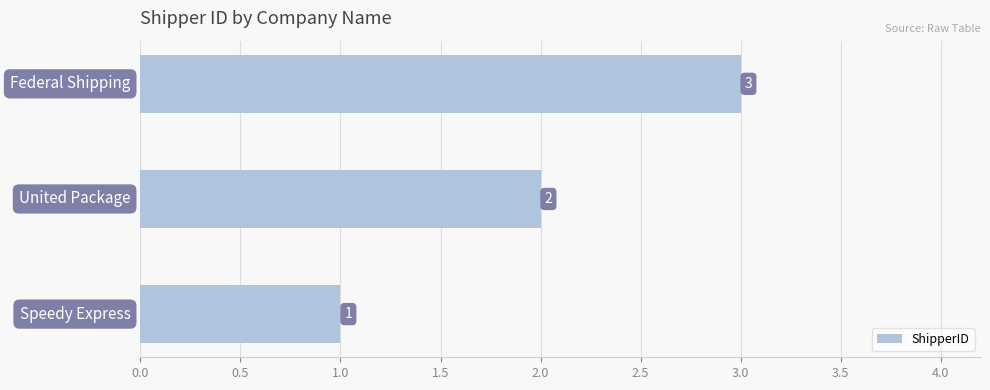

How many series are shown in this chart?

1